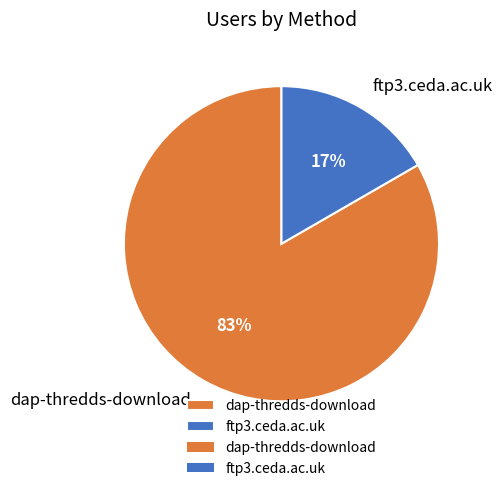

Is the sum of dap-thredds-download and ftp3.ceda.ac.uk greater than half?

Yes